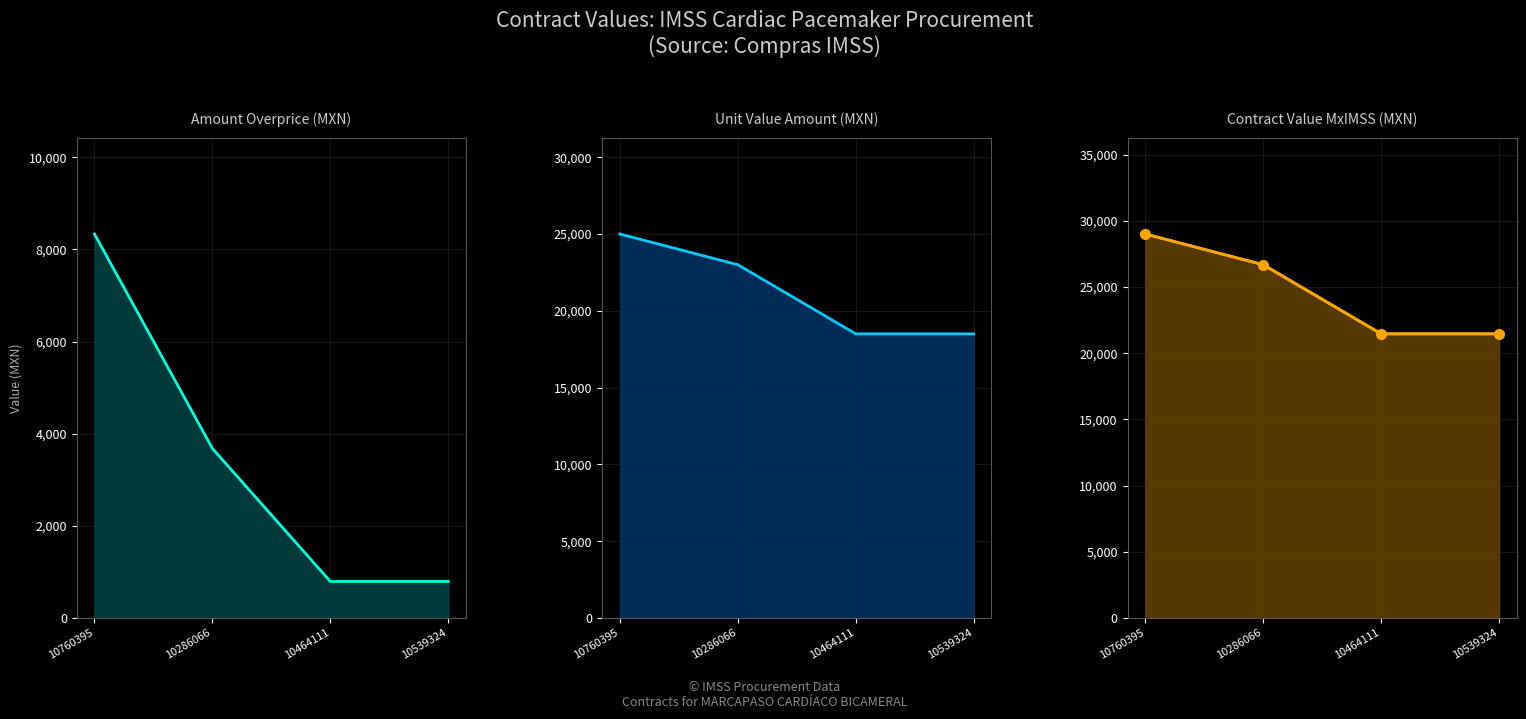

What is the average value of the contracts.items.unit.value.amountOverpriceMxIMSS series?

3400.0